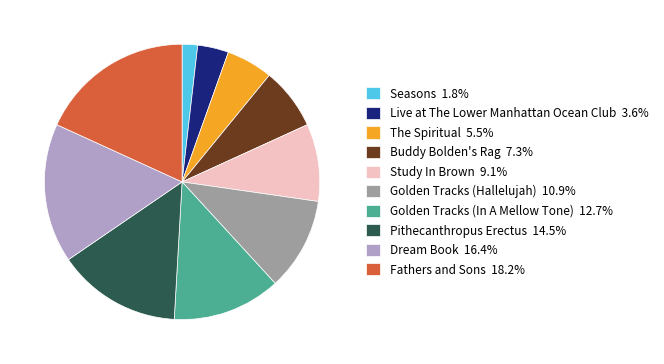

Approximately how many times larger is the value at Pithecanthropus Erectus compared to Dream Book?

0.9